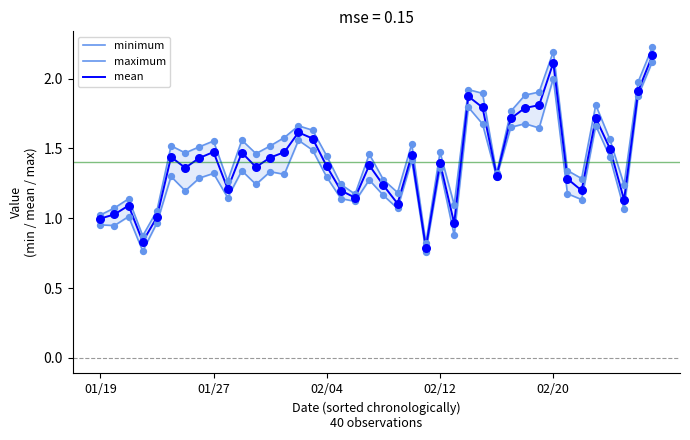

Which series contains the lowest Y value?

minimum